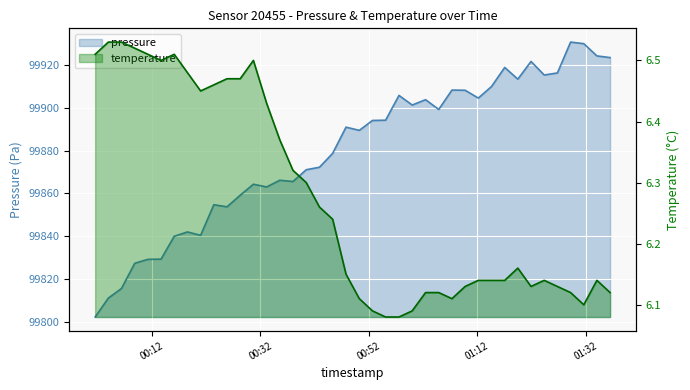

Does the chart display data point markers on the line(s)?

No